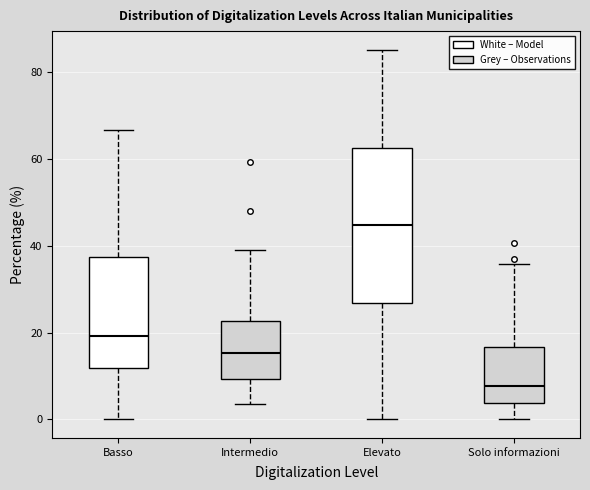

Which box's median line is the highest?

Elevato